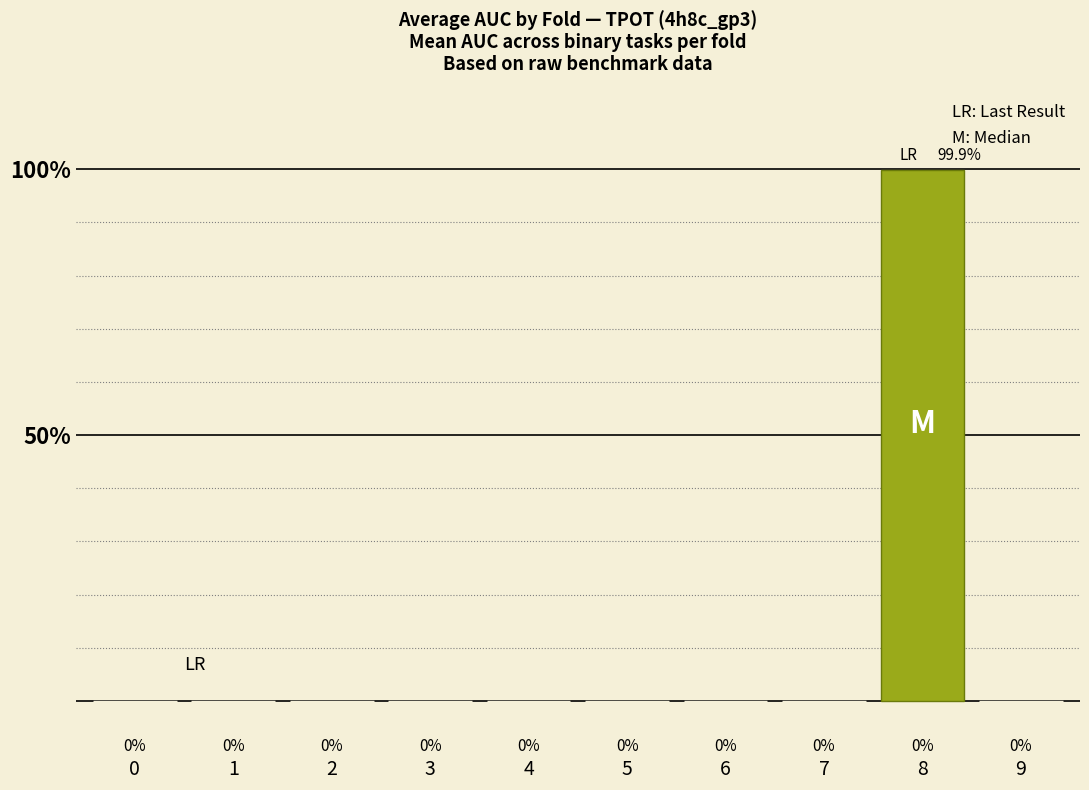

How many distinct data groups are displayed?

1